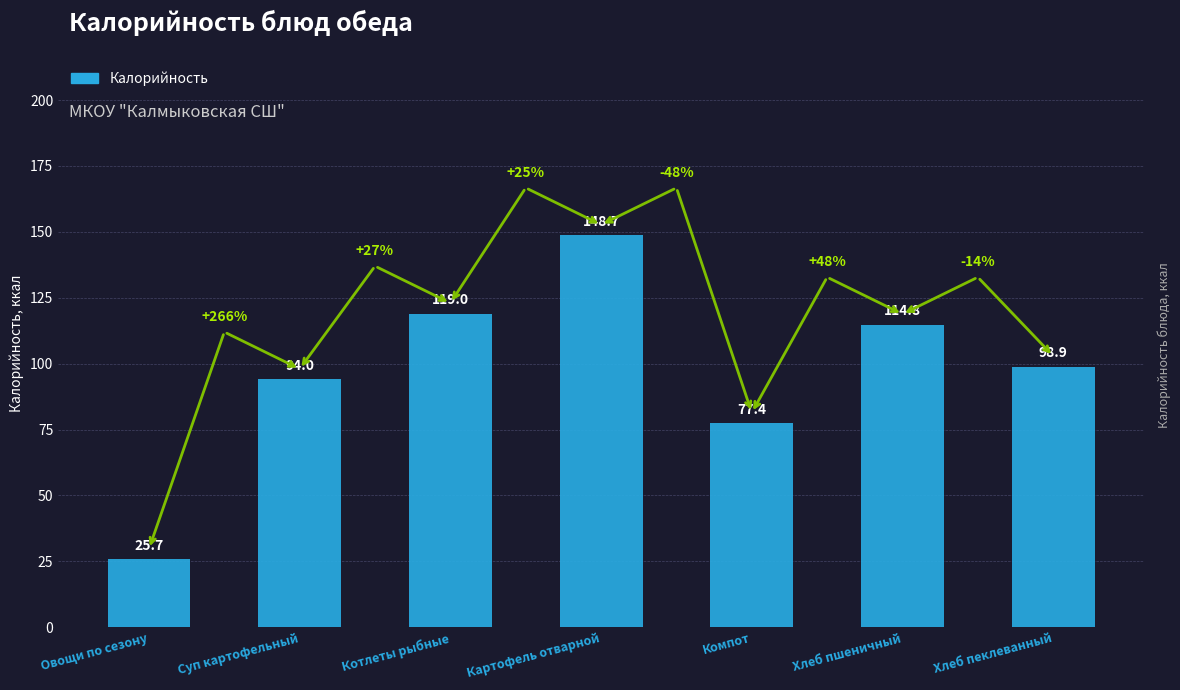

How many categories are shown in the chart?

7